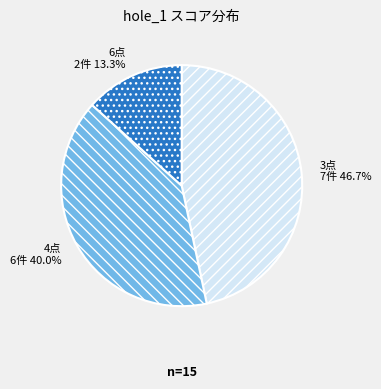

Is there a majority slice in this chart?

No